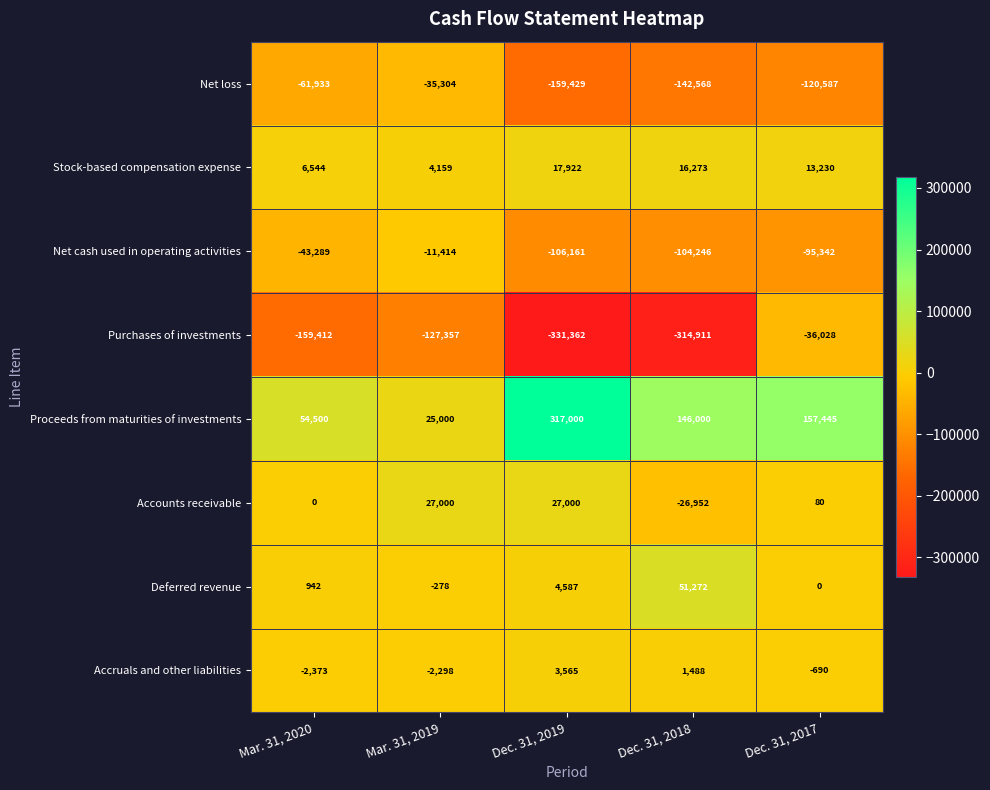

The value of Stock-based compensation expense at Dec. 31, 2019 is 17922. True or false?

True